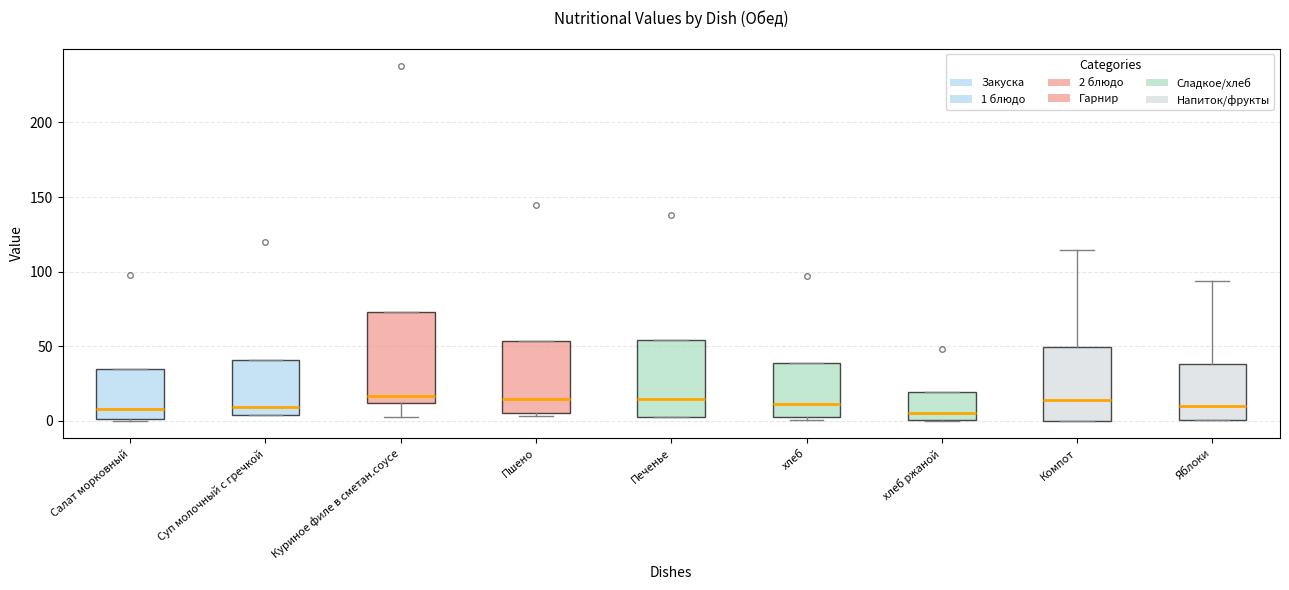

Reading left to right, transcribe this box plot: for each box, give where its median line is, the range the box spans, and where its two whiskers end, as read against the y-axis. The values are not printed on the chart, so give them approximately, as read against the axis.

Салат морковный: median 10, box 0 to 35, whiskers 0 to 35
Суп молочный с гречкой: median 10, box 5 to 40, whiskers 5 to 40
Куриное филе в сметан.соусе: median 15, box 10 to 75, whiskers 5 to 75
Пшено: median 15, box 5 to 55, whiskers 5 (just below the box's lower edge) to 55
Печенье: median 15, box 5 to 55, whiskers 0 to 55
хлеб: median 10, box 5 to 40, whiskers 0 to 40
хлеб ржаной: median 5, box 0 to 20, whiskers 0 to 20
Компот: median 15, box 0 to 50, whiskers 0 to 115
Яблоки: median 10, box 0 to 40, whiskers 0 to 95